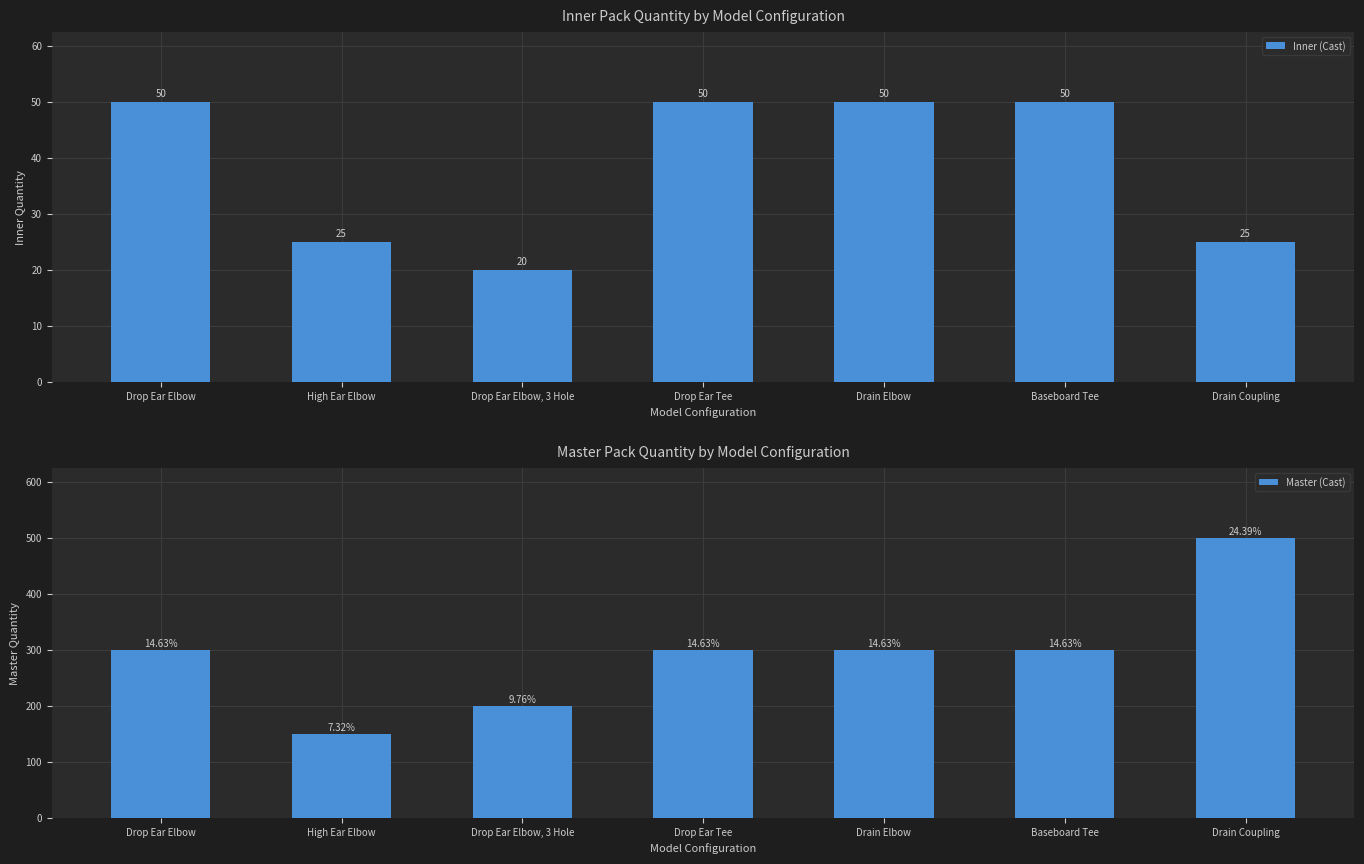

Reading right to left, list all the values displayed in this chart.

Inner (Cast): 25	50	50	50	20	25	50
Master (Cast): 500	300	300	300	200	150	300